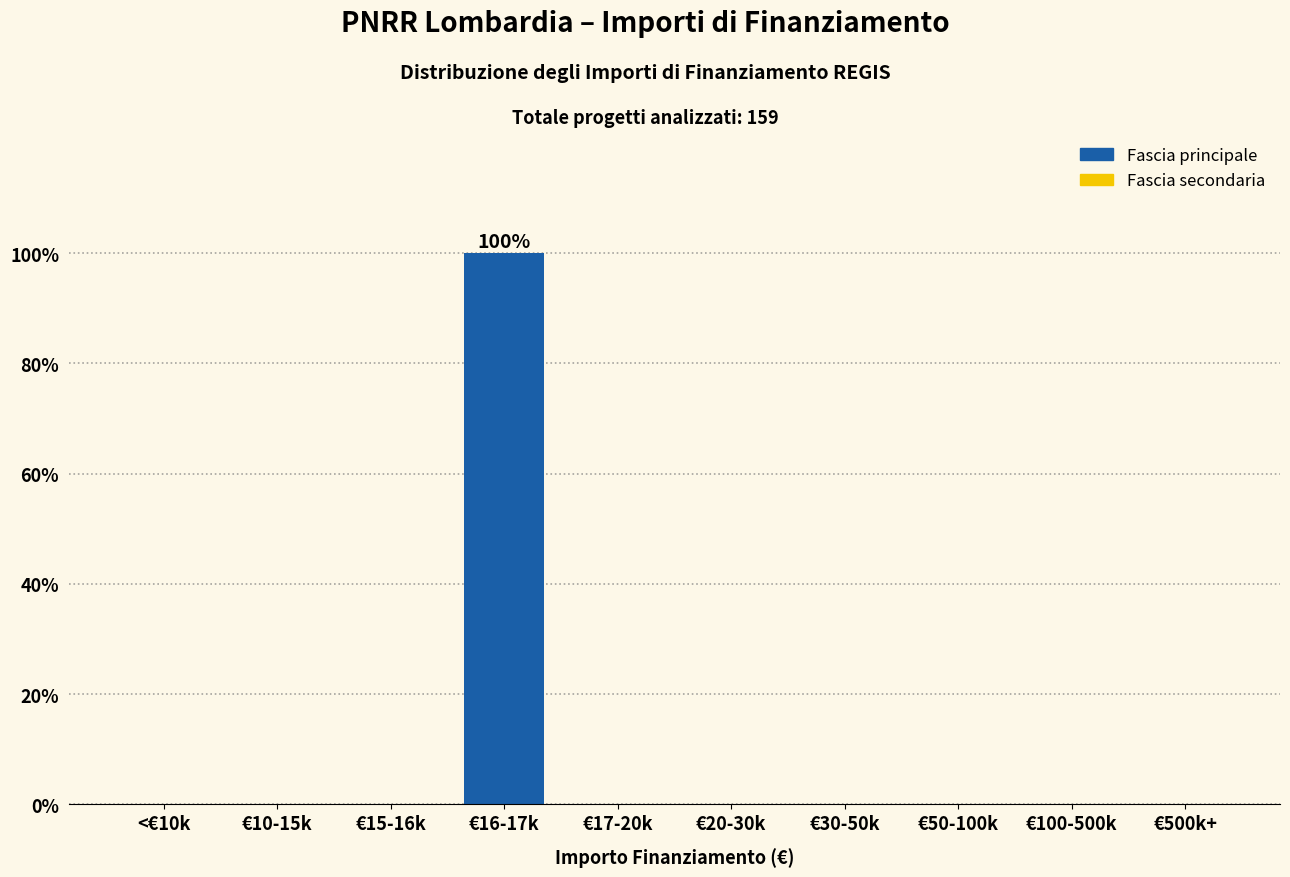

Reading left to right, extract all data points from this chart.

<€10k=0	€10-15k=0	€15-16k=0	€16-17k=100	€17-20k=0	€20-30k=0	€30-50k=0	€50-100k=0	€100-500k=0	€500k+=0